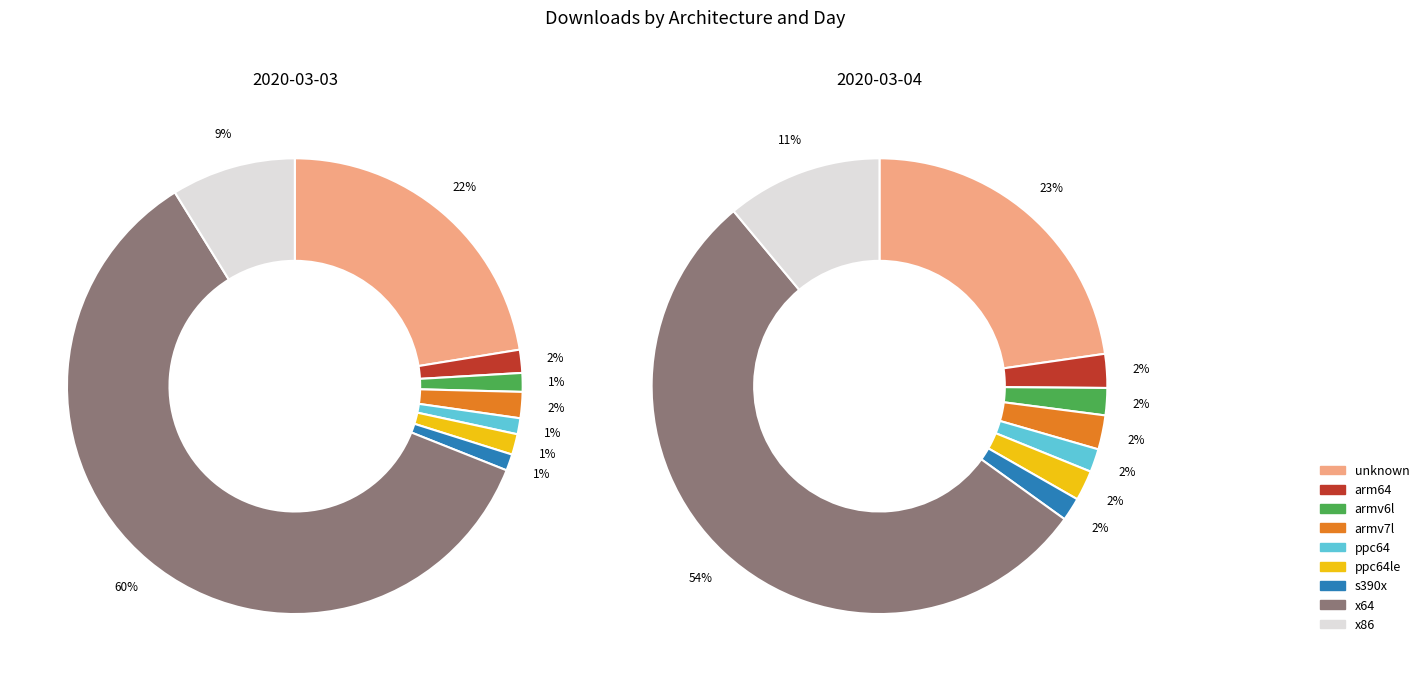

What is the difference between the highest and lowest values at unknown?

33185